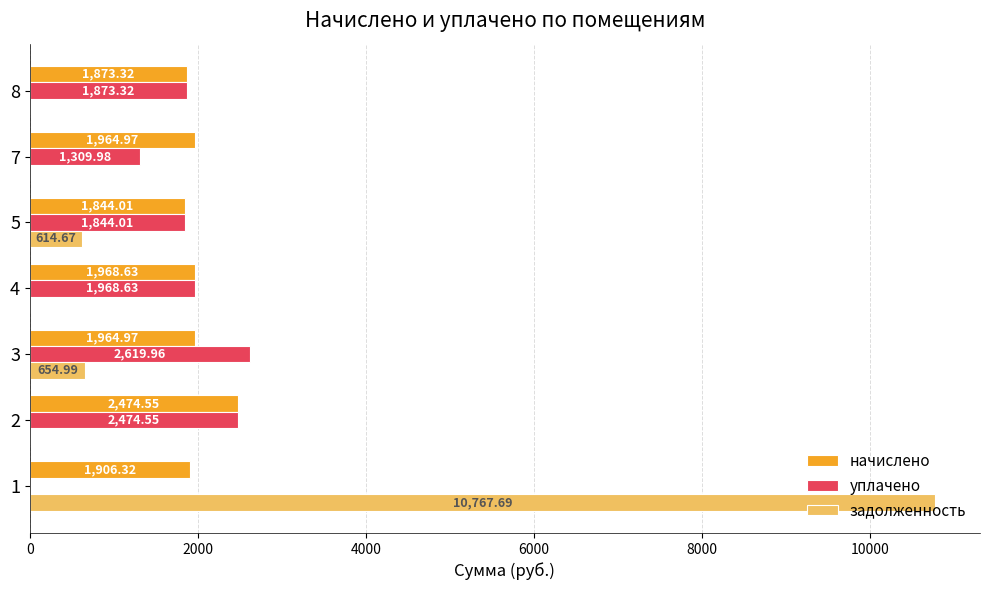

What is the greatest value displayed?

10767.7